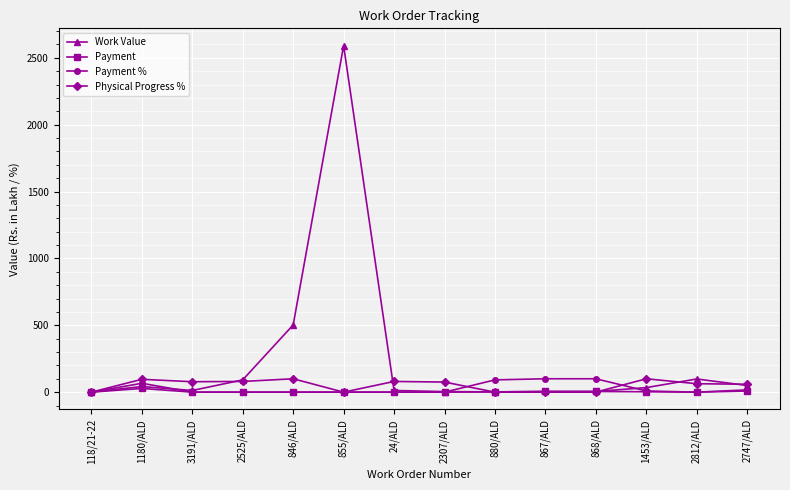

What is the label of the 14th point from the right?

118/21-22